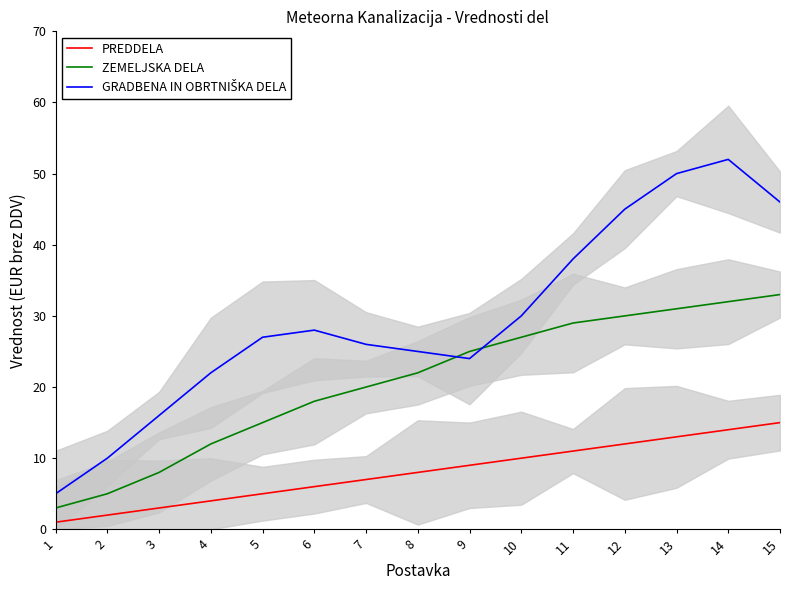

True or false: PREDDELA has a value of 2 at 4.

False